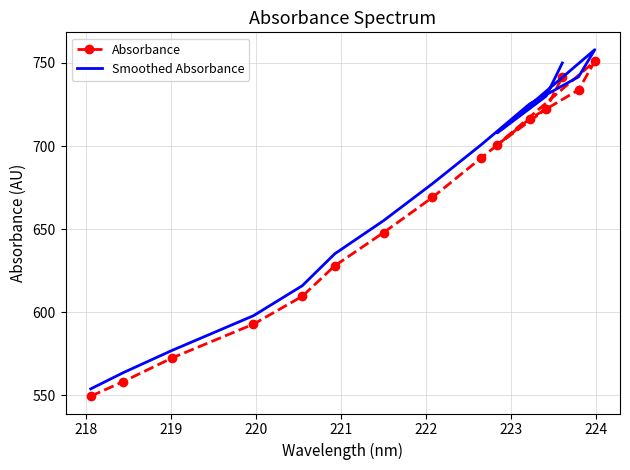

True or false: Smoothed Absorbance and Absorbance intersect in this chart.

False